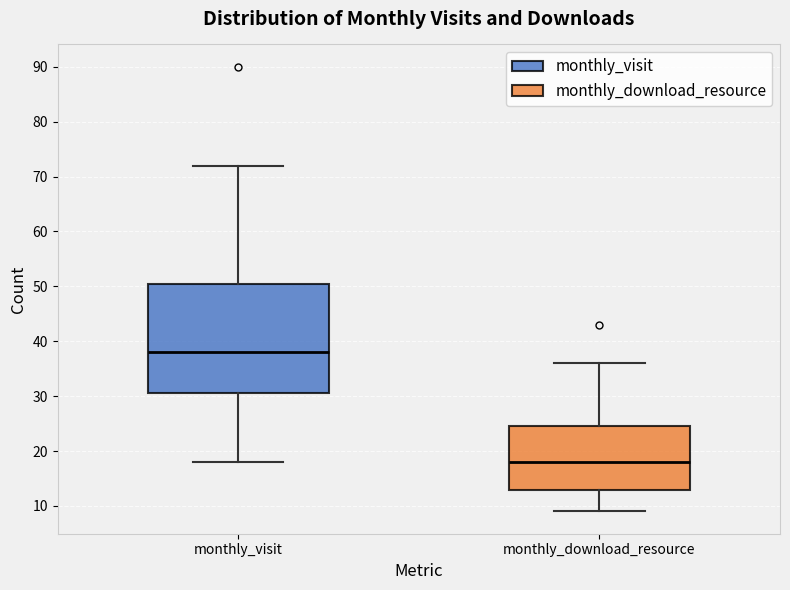

Reading left to right, read every box against the y-axis: the position of its median line, the range the box covers, and the ends of its whiskers. The values are not printed on the chart, so give them approximately, as read against the axis.

monthly_visit: median 38, box 31 to 51, whiskers 18 to 72
monthly_download_resource: median 18, box 13 to 25, whiskers 9 to 36